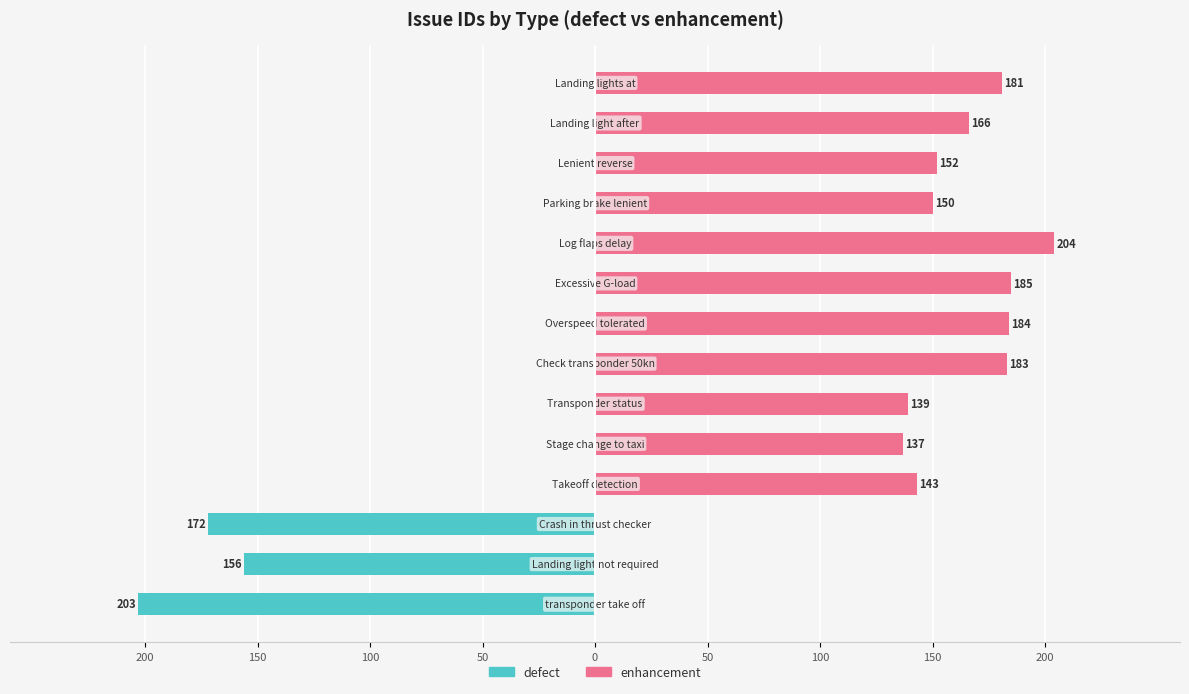

At how many categories does at least one series exceed -190?

14